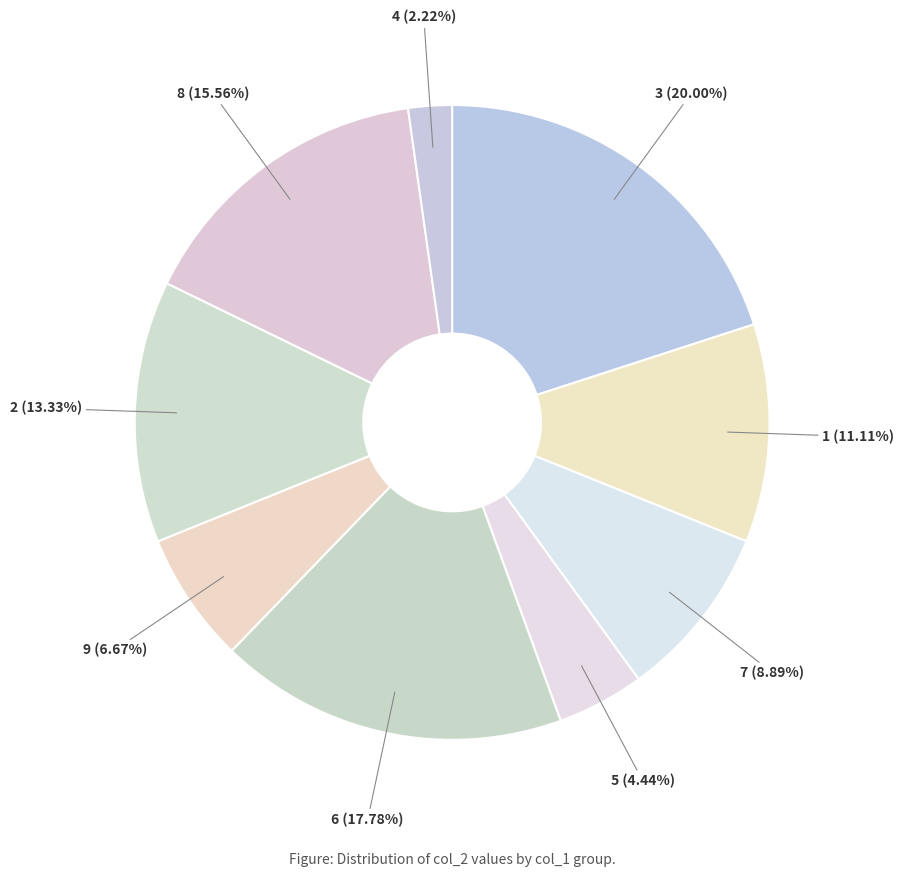

What is the largest slice in the pie chart?

3